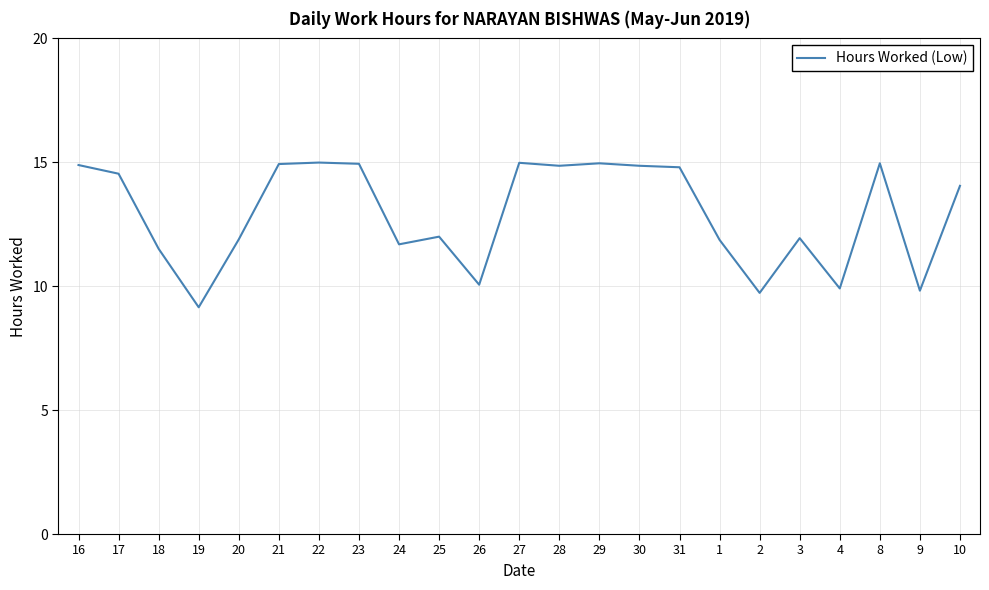

What is the difference between the maximum and minimum values?

5.8